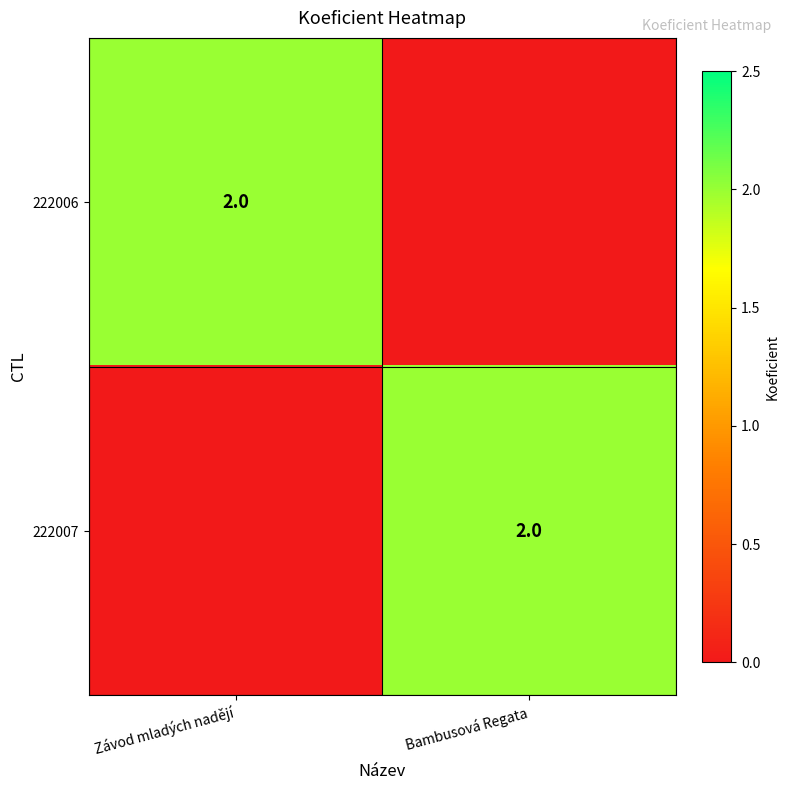

True or false: 222006 has a value of 3 at Závod mladých nadějí.

False